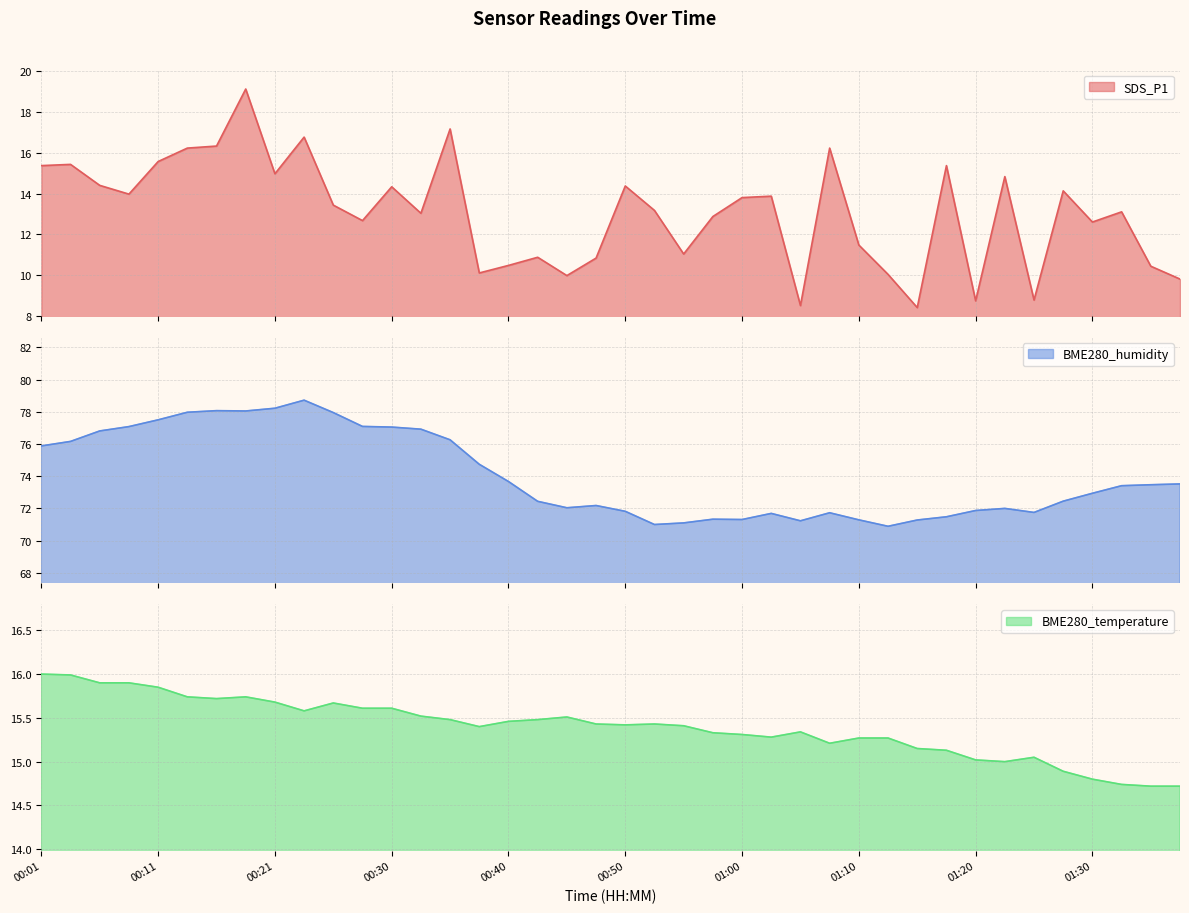

Between 01:15 and 01:30, which is larger?

01:30